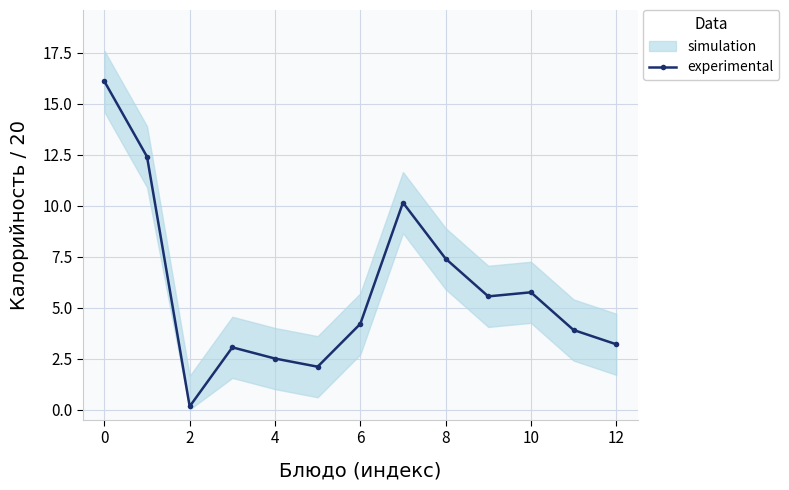

True or false: experimental has more than 1 points higher than both neighbors.

True